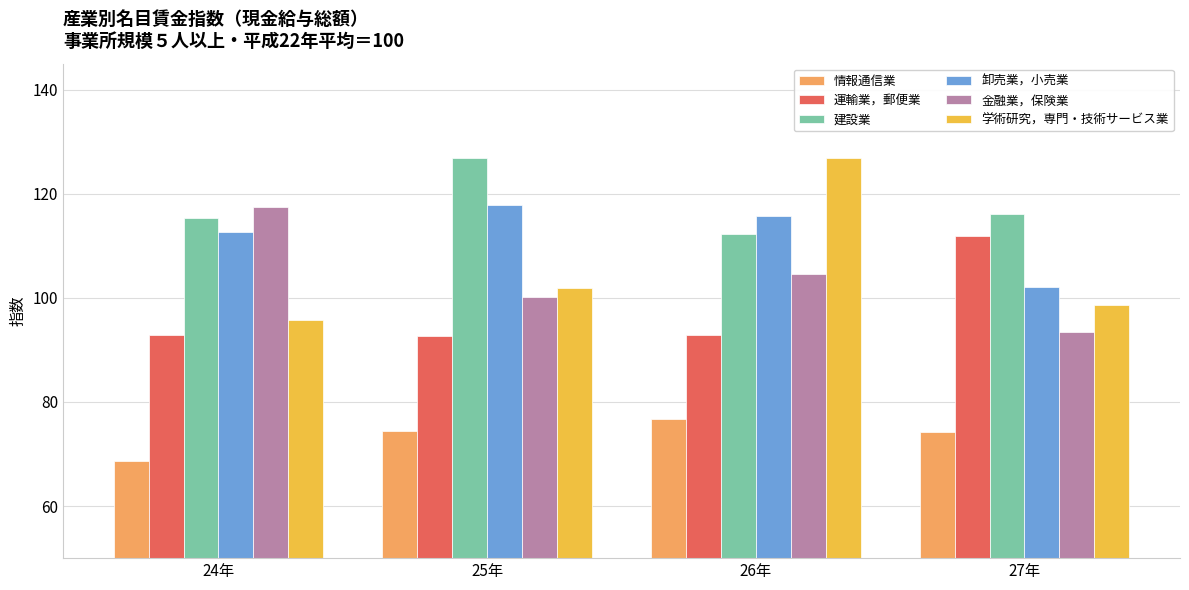

What is the difference between the 学術研究，専門・技術サービス業 values at 27年 and 26年?

28.2